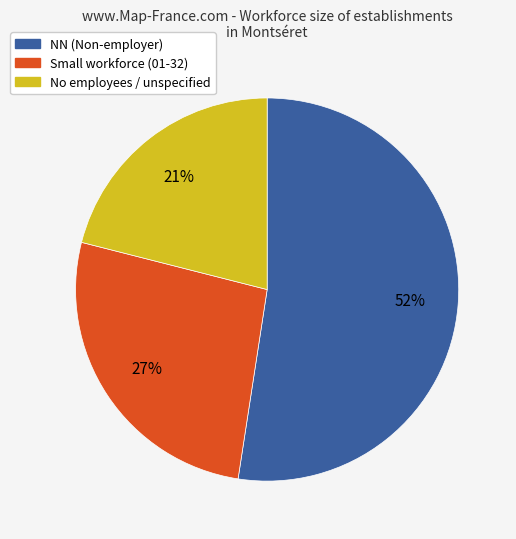

To the nearest percent, what is the average slice percentage?

33%